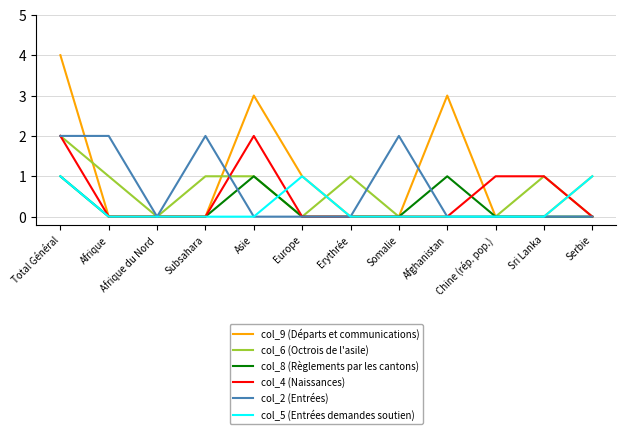

Which series has the largest range (max minus min)?

col_9 (Départs et communications)